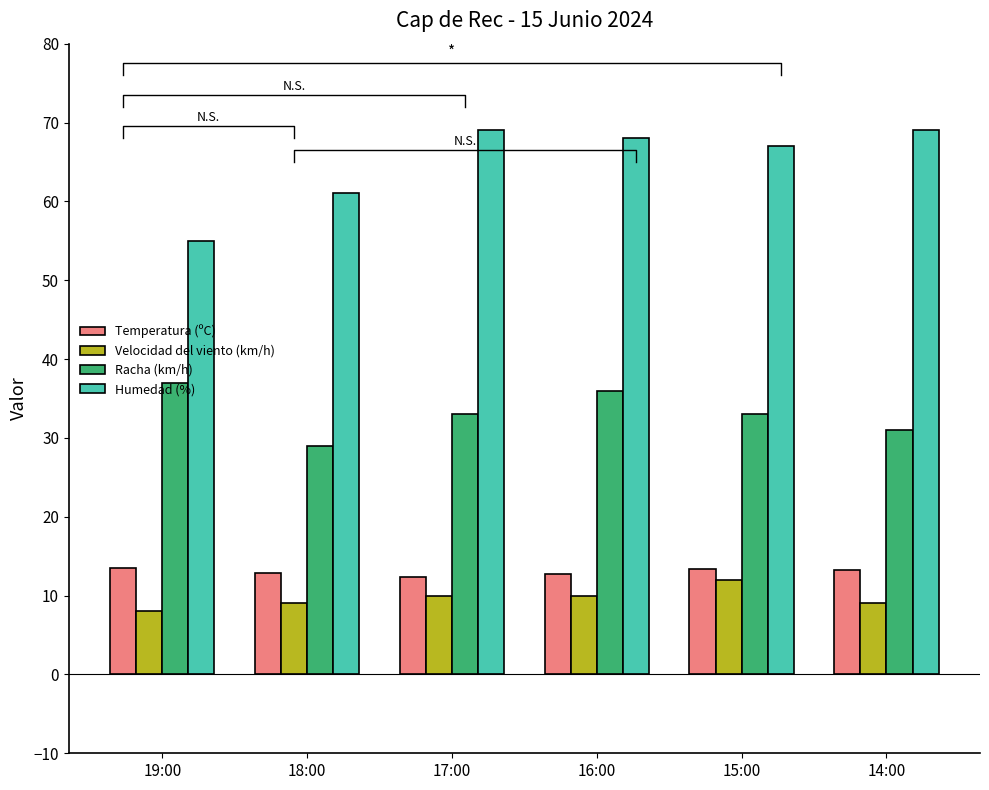

What are all the series names shown in the legend?

Temperatura (ºC), Velocidad del viento (km/h), Racha (km/h), Humedad (%)